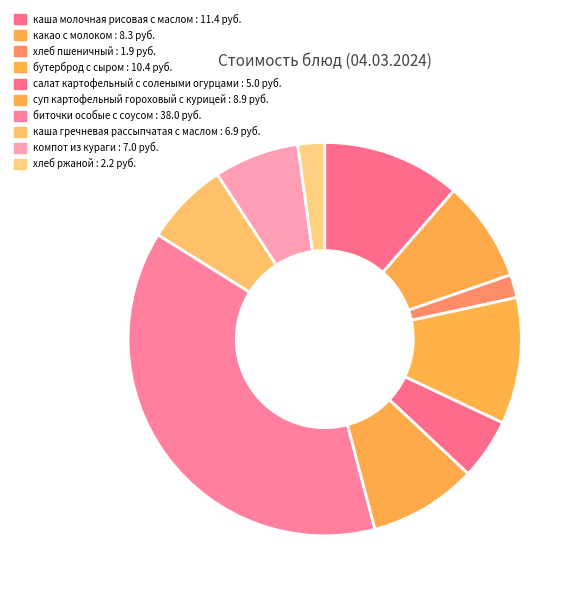

Count the number of slices in the pie.

10